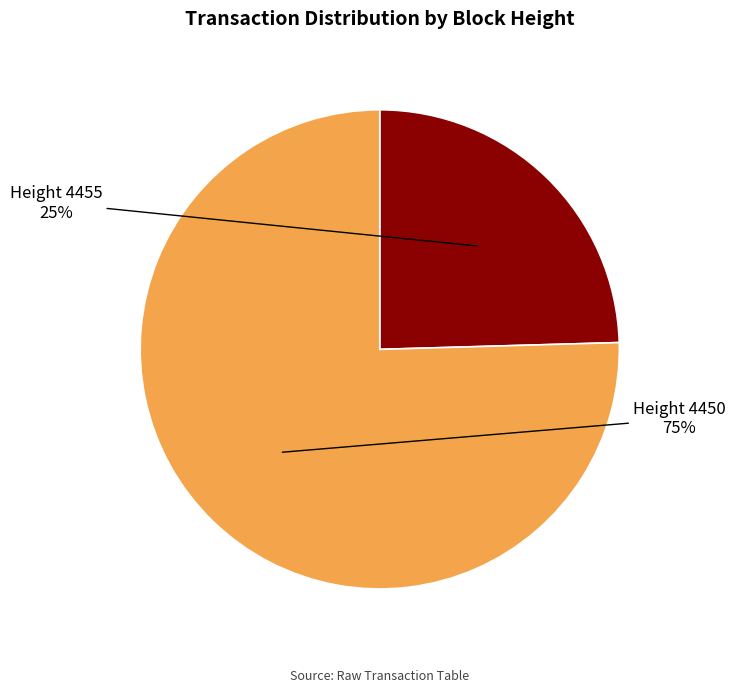

Is there a majority slice in this chart?

Yes